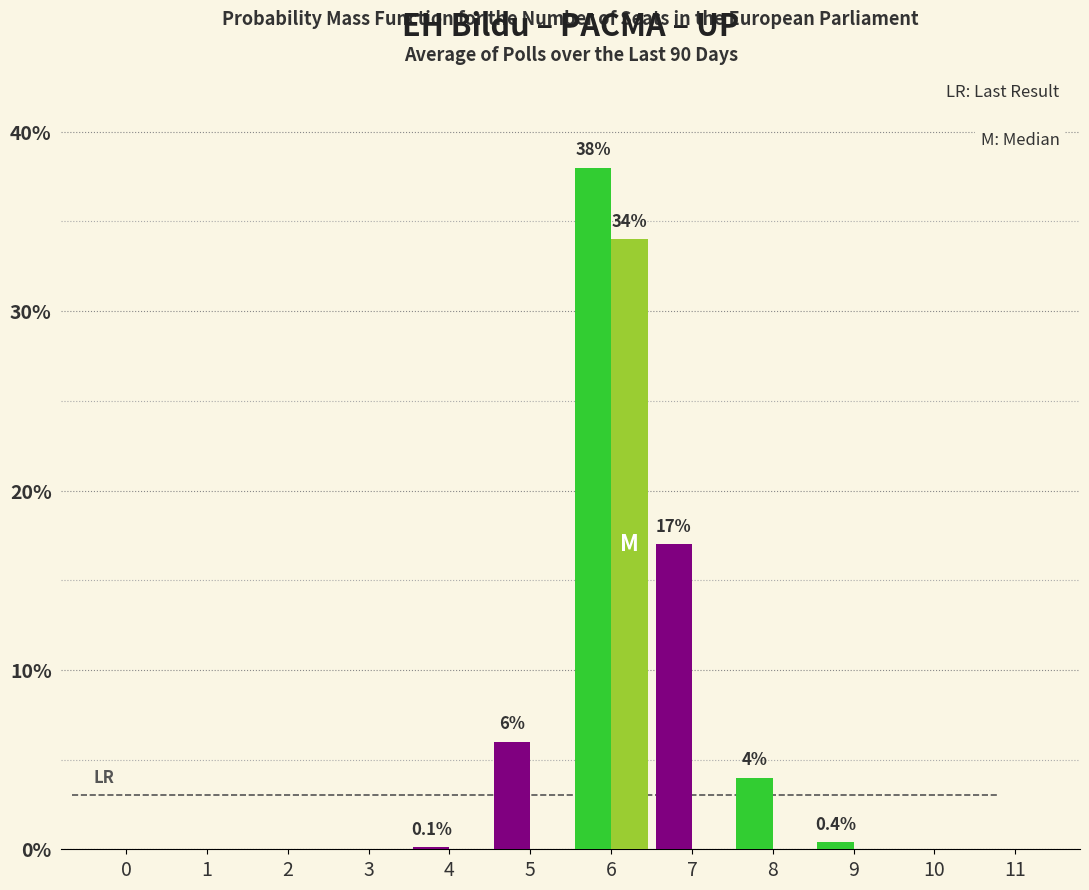

Which label corresponds to the largest value in the chart?

6